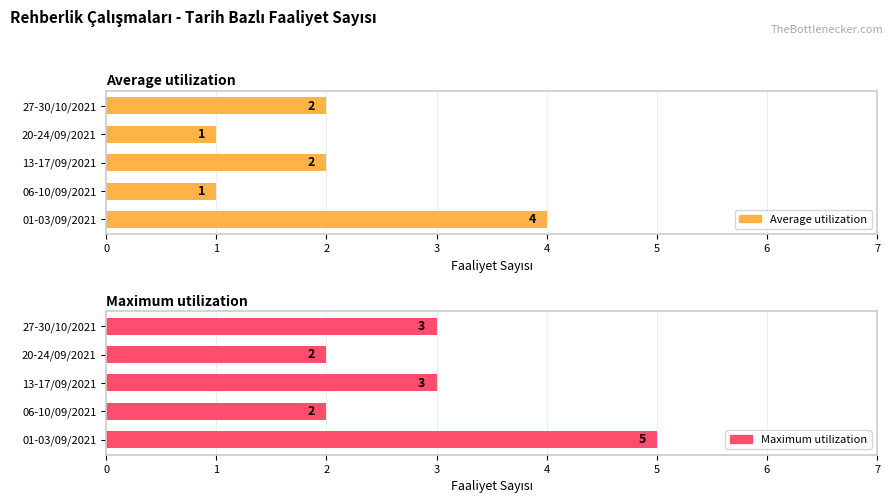

How many bars are there in each group?

2